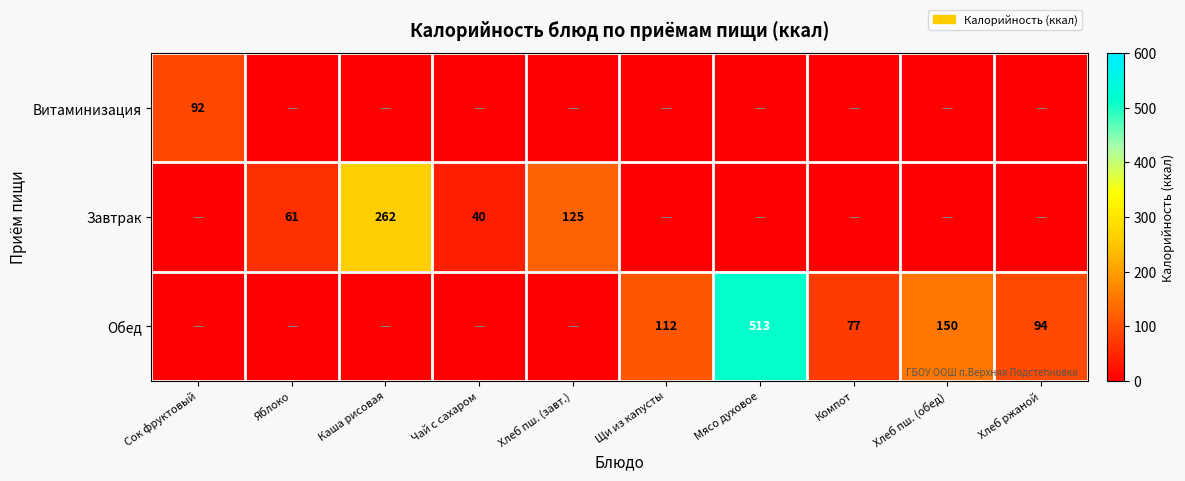

What is the difference between the highest and lowest values at Яблоко?

61